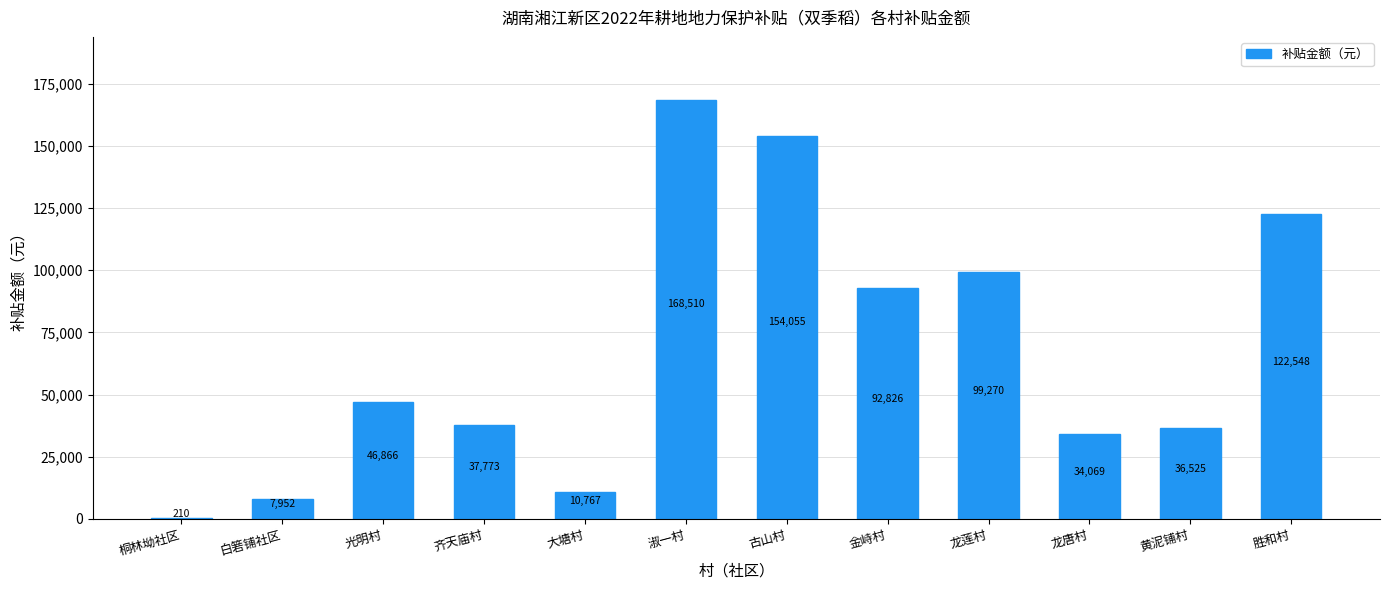

At which label does the data first exceed 46865?

光明村